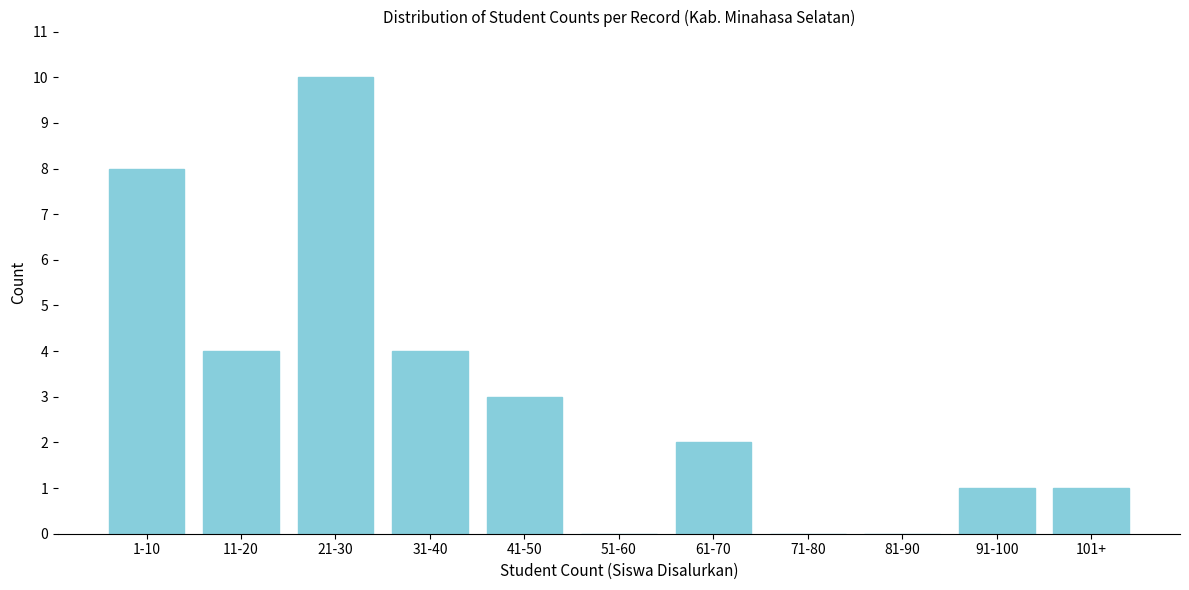

Reading right to left, what are all the values shown in this chart?

101+=1	91-100=1	81-90=0	71-80=0	61-70=2	51-60=0	41-50=3	31-40=4	21-30=10	11-20=4	1-10=8